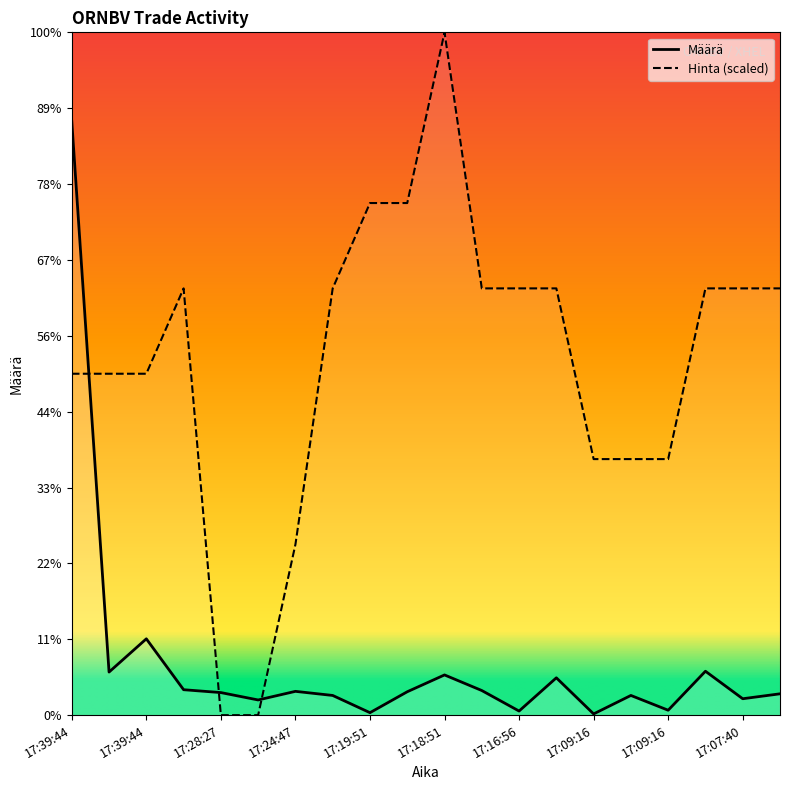

At which category does Hinta reach its first local peak?

17:31:03